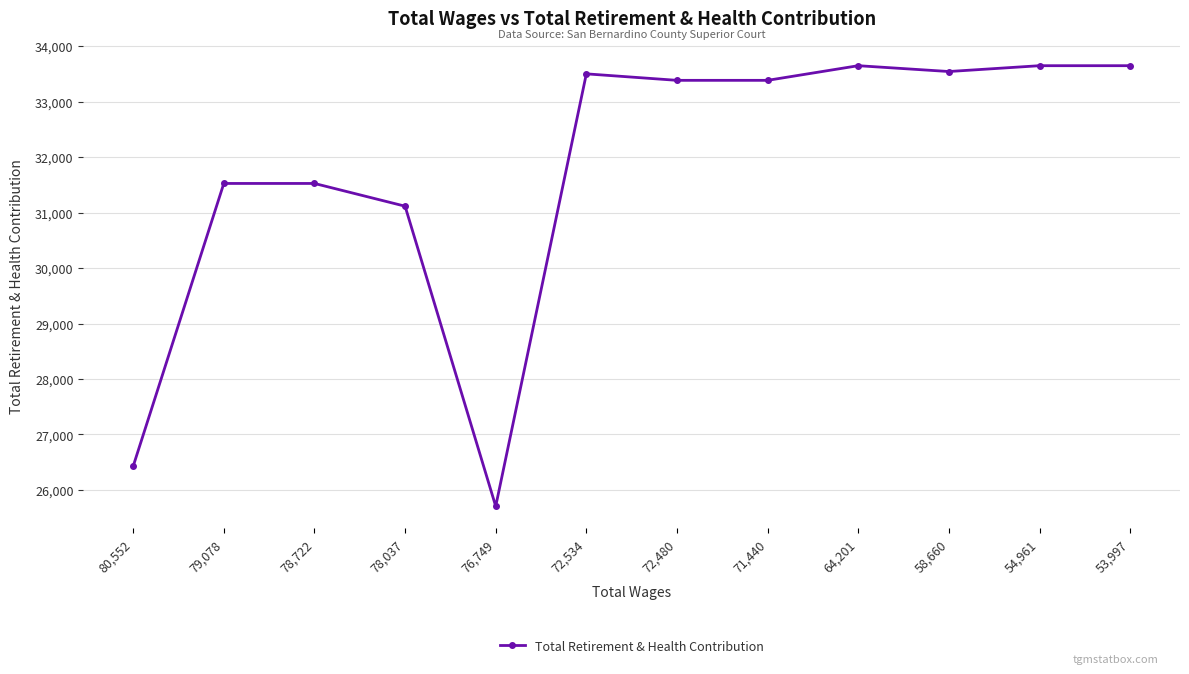

How many distinct data groups are displayed?

1